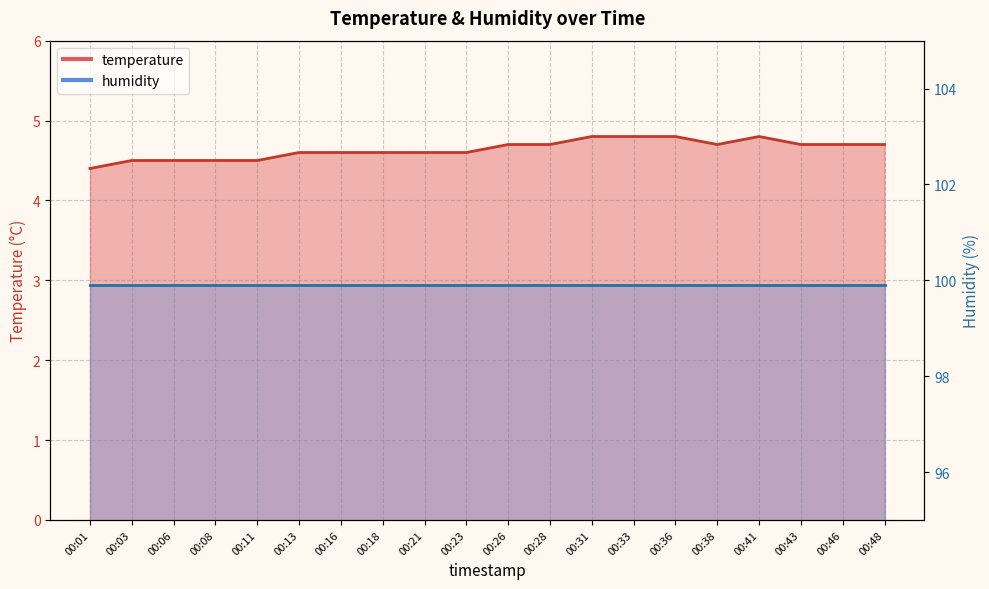

What is the ratio of the value at 00:08 to the value at 00:38?

1.0